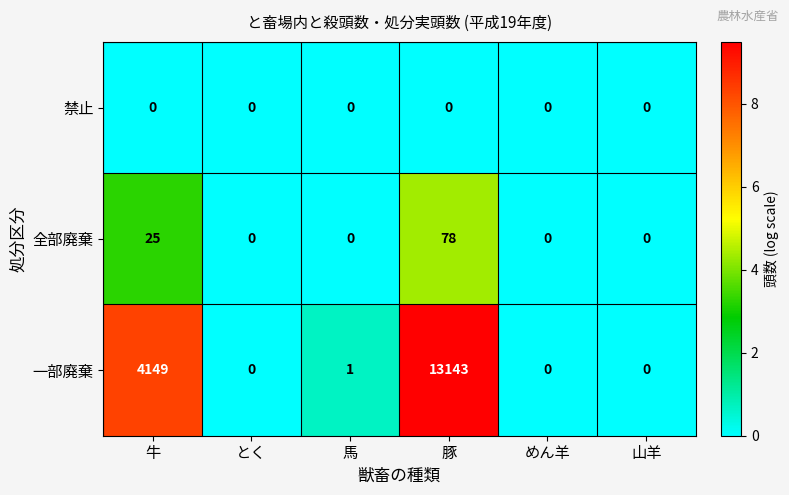

What is the maximum value shown in the chart?

13143